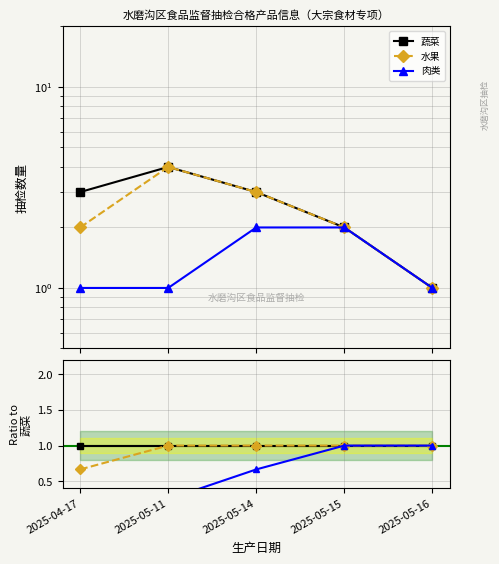

How many lines are shown in the chart?

3